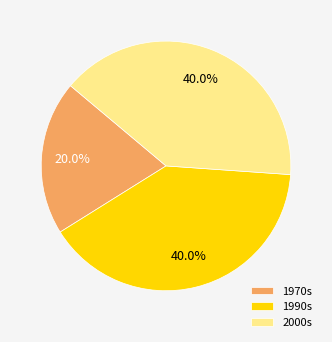

Count the number of slices in the pie.

3